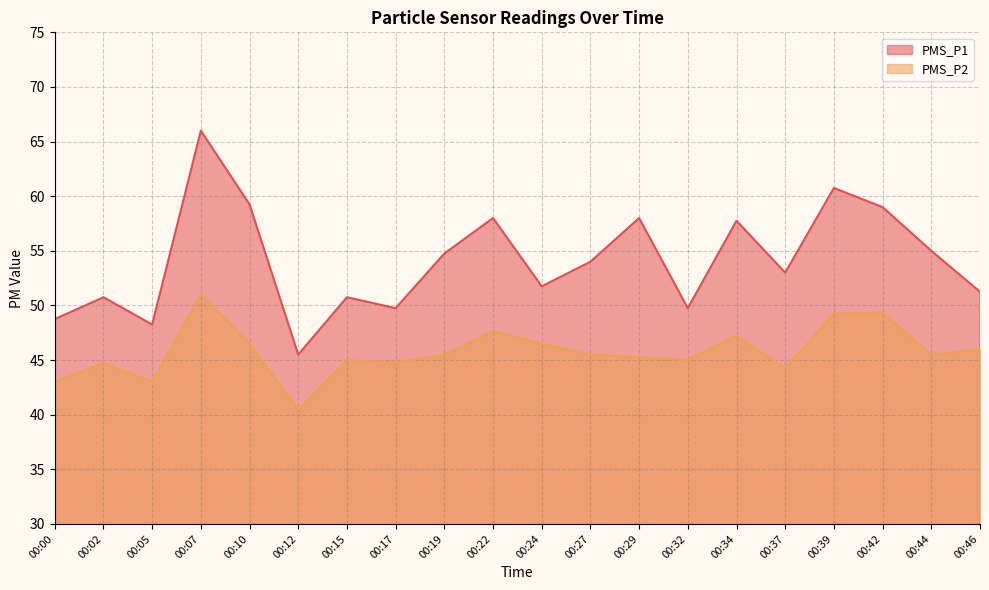

What are all the series names shown in the legend?

PMS_P1, PMS_P2